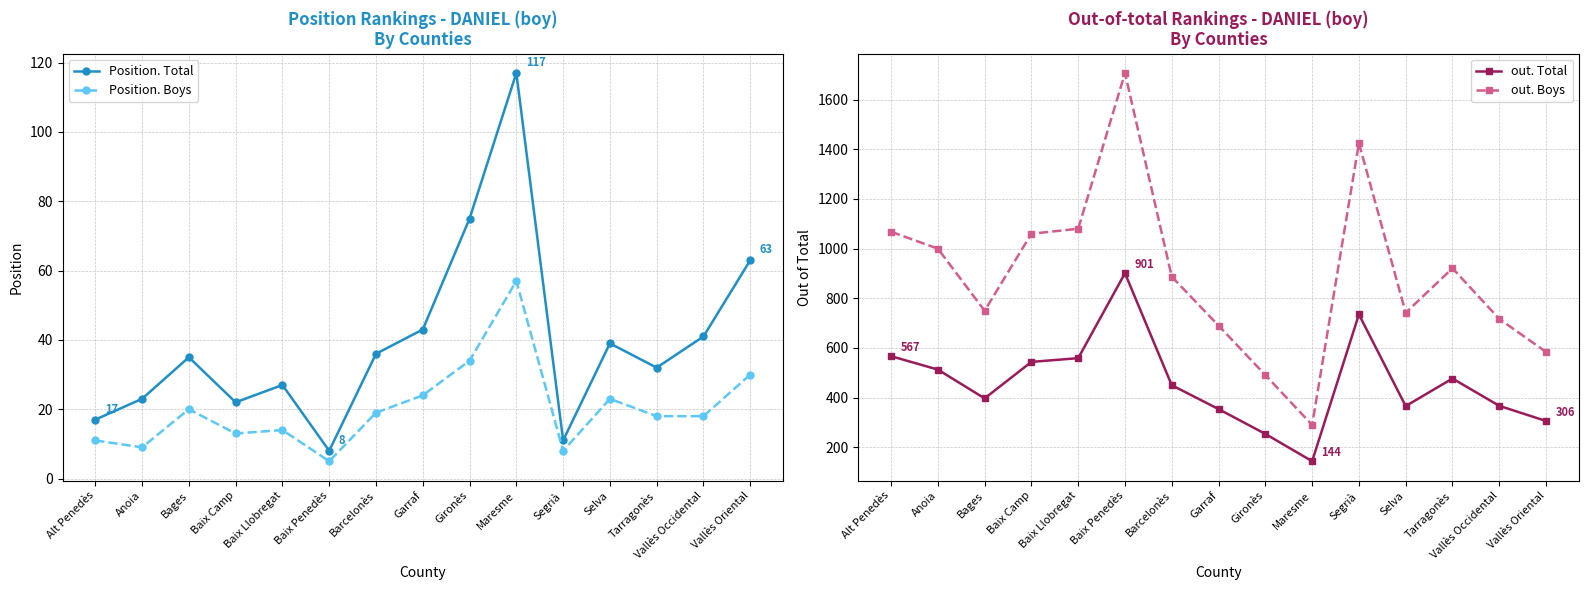

True or false: out. Boys and Position. Boys intersect in this chart.

False